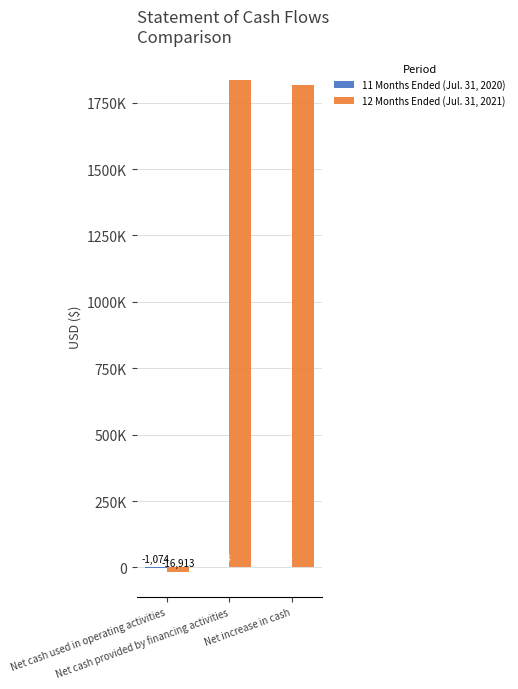

Is the value of 12 Months Ended (Jul. 31, 2021) at Net increase in cash greater than the value of 11 Months Ended (Jul. 31, 2020) at Net increase in cash?

Yes